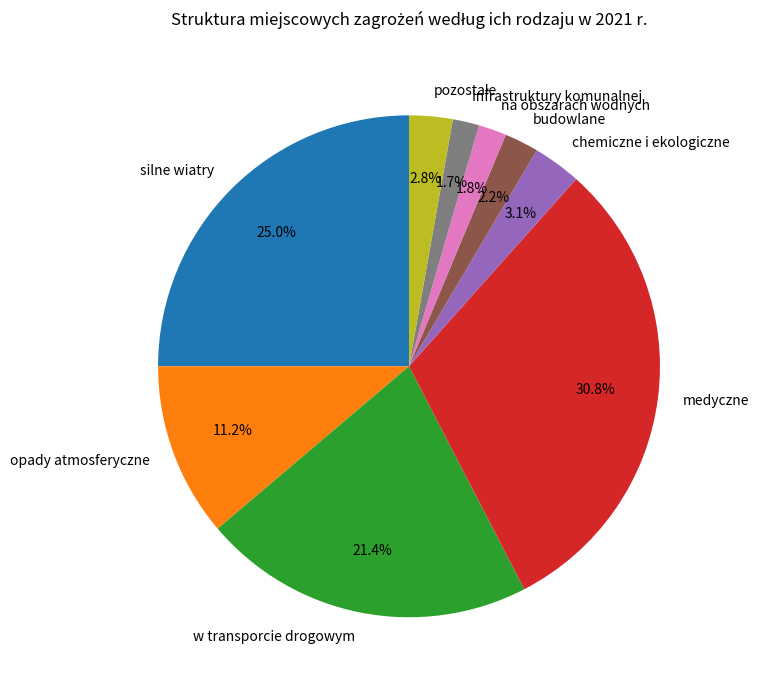

To the nearest percent, what is the difference between the largest and smallest slice percentages?

29%